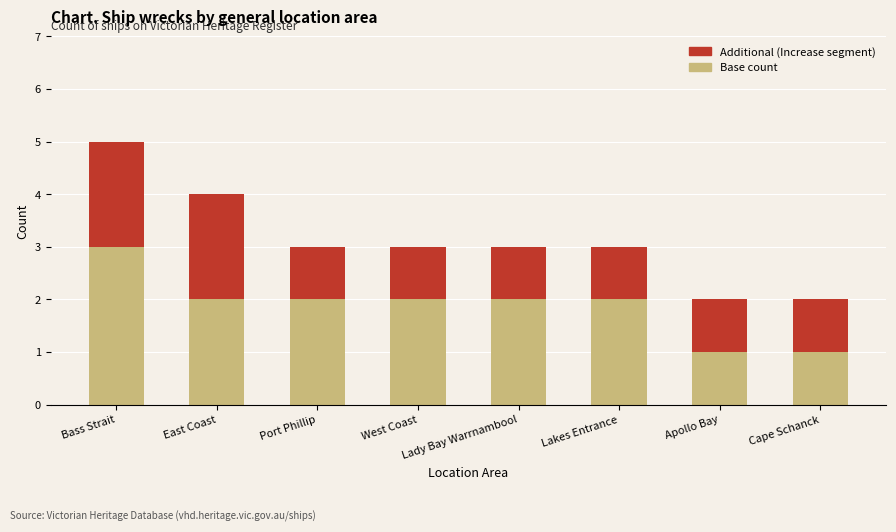

What is the total value across all series at East Coast?

4